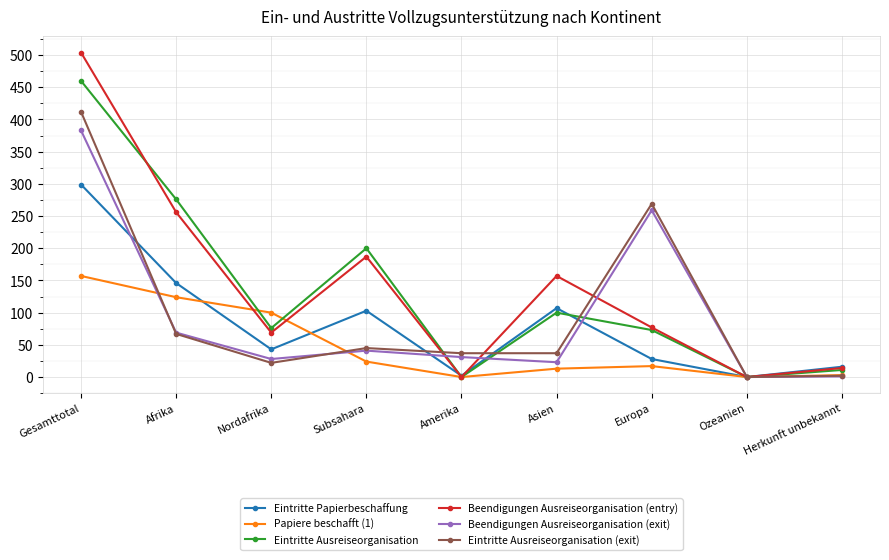

What is the greatest value displayed?

504